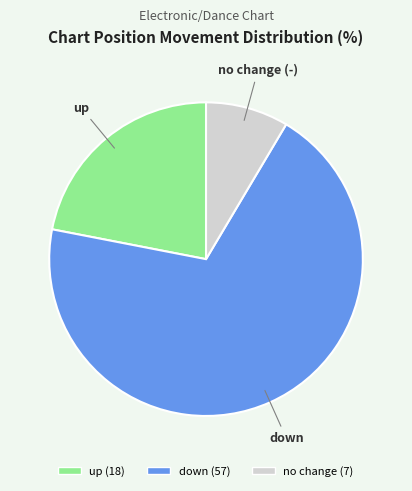

How many slices are in this pie chart?

3